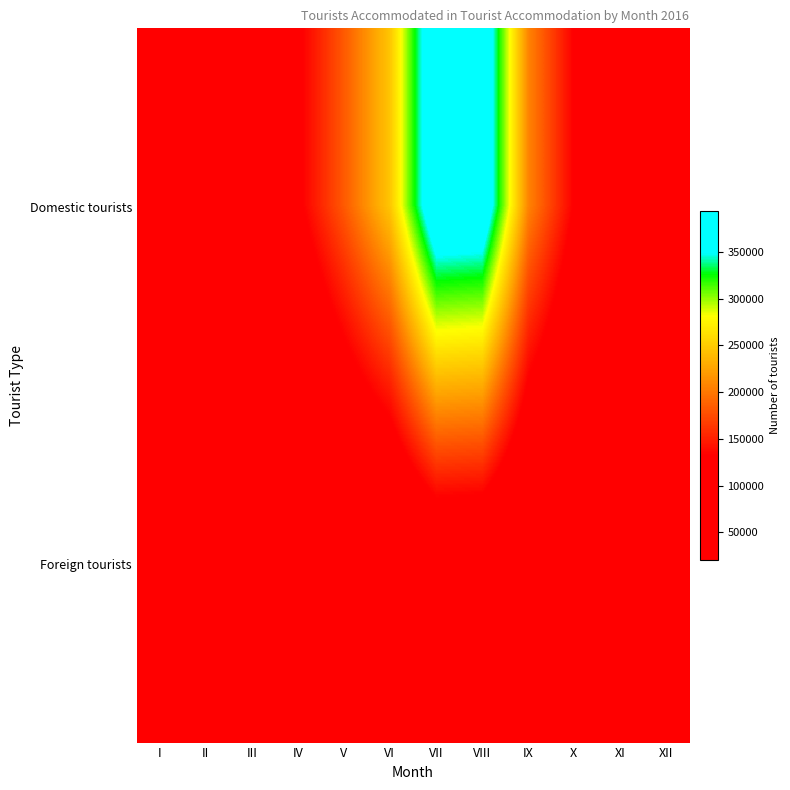

Which series has the largest total across all categories?

Domestic tourists